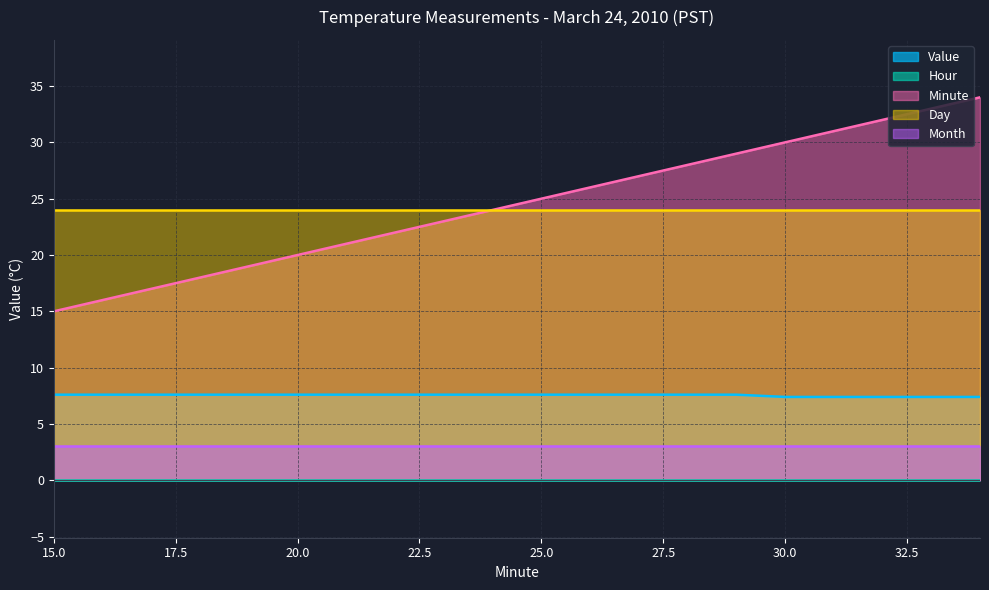

What is the spread (max minus min) of values at 15?

24.0